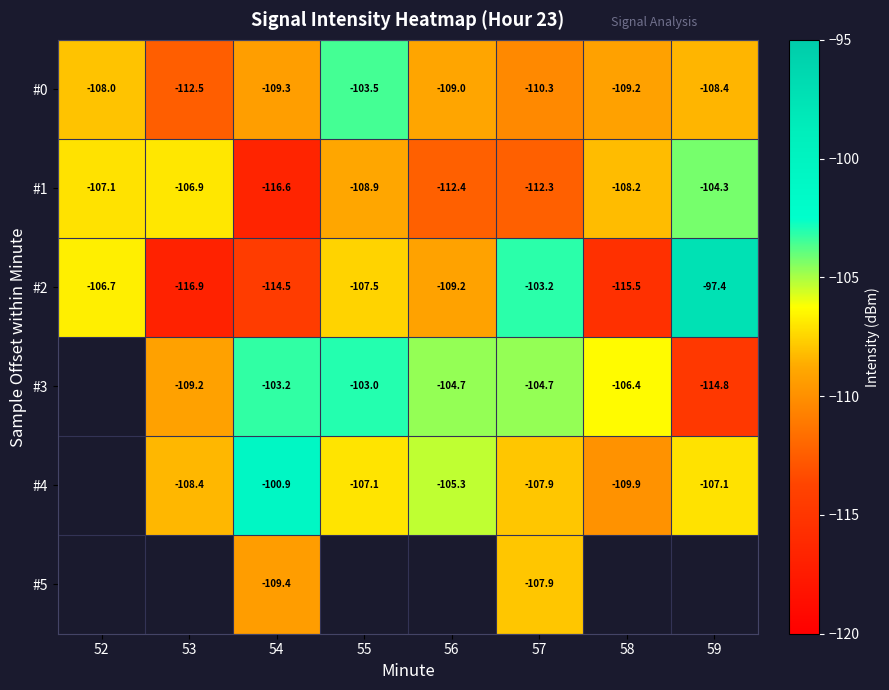

Is the value of #3 at 59 greater than the value of #4 at 58?

No